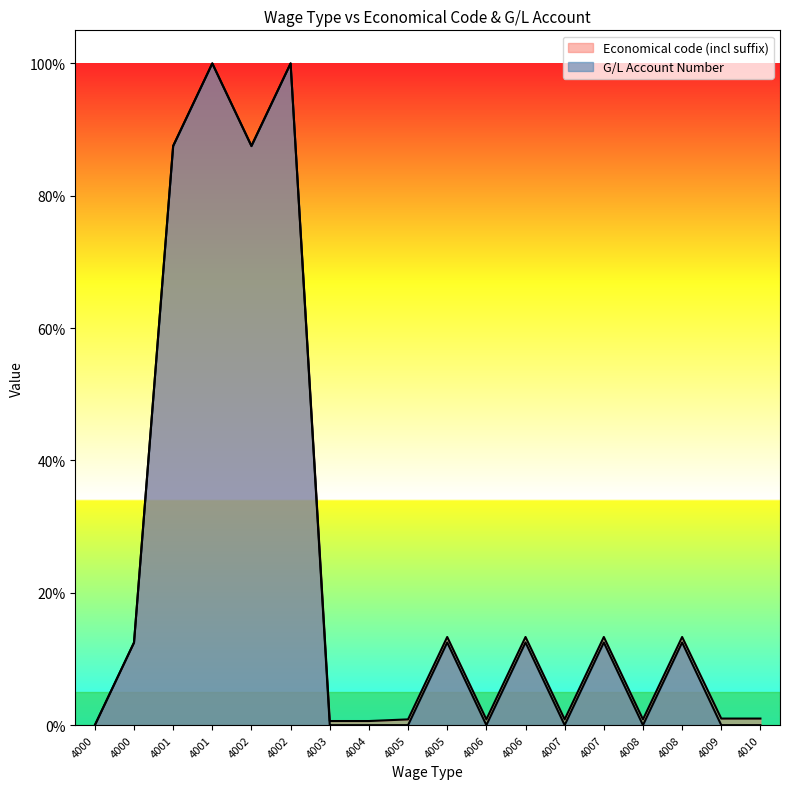

At which label is G/L Account Number closest to 0?

4000